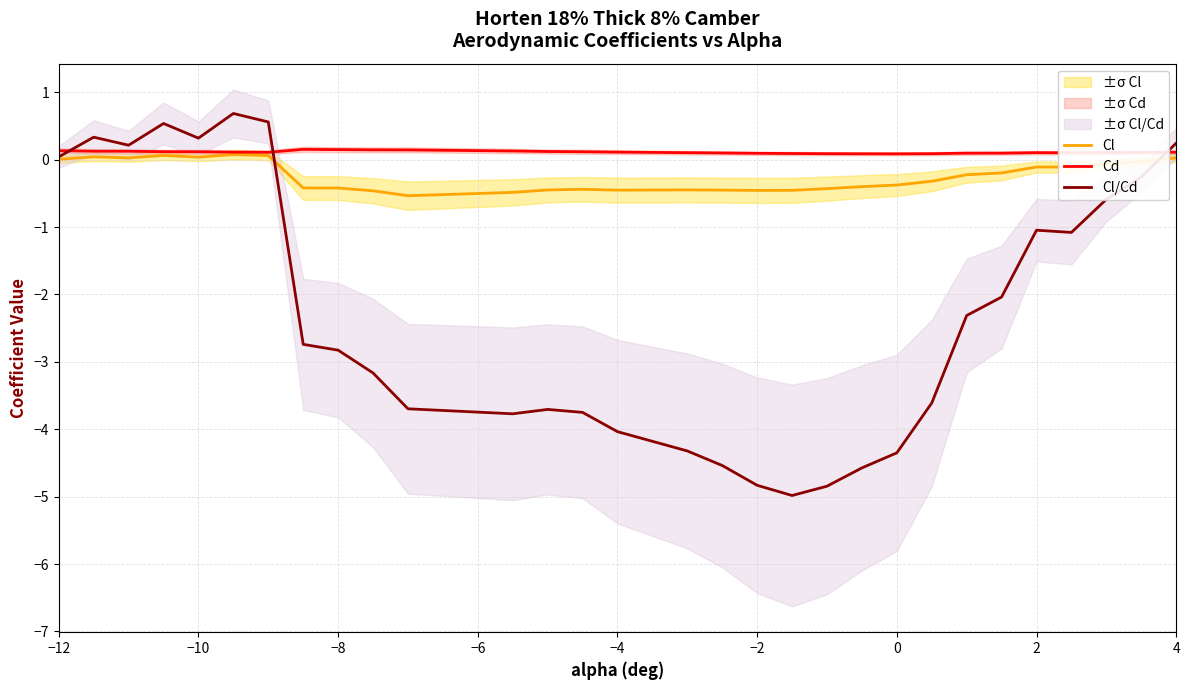

What is the difference between the second highest and second lowest values in the Cl/Cd series?

5.4